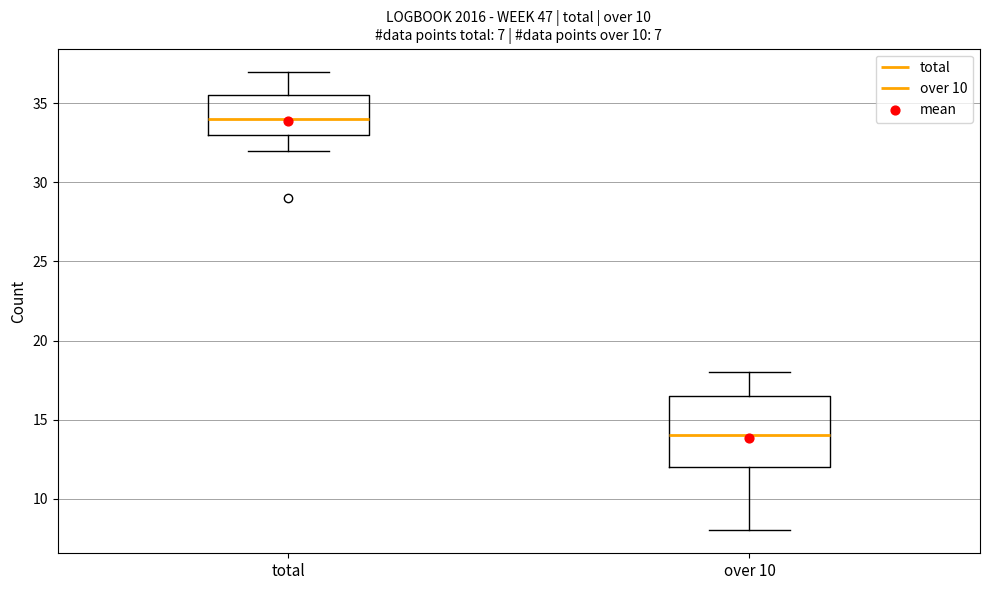

Which box's median line is the lowest?

over 10